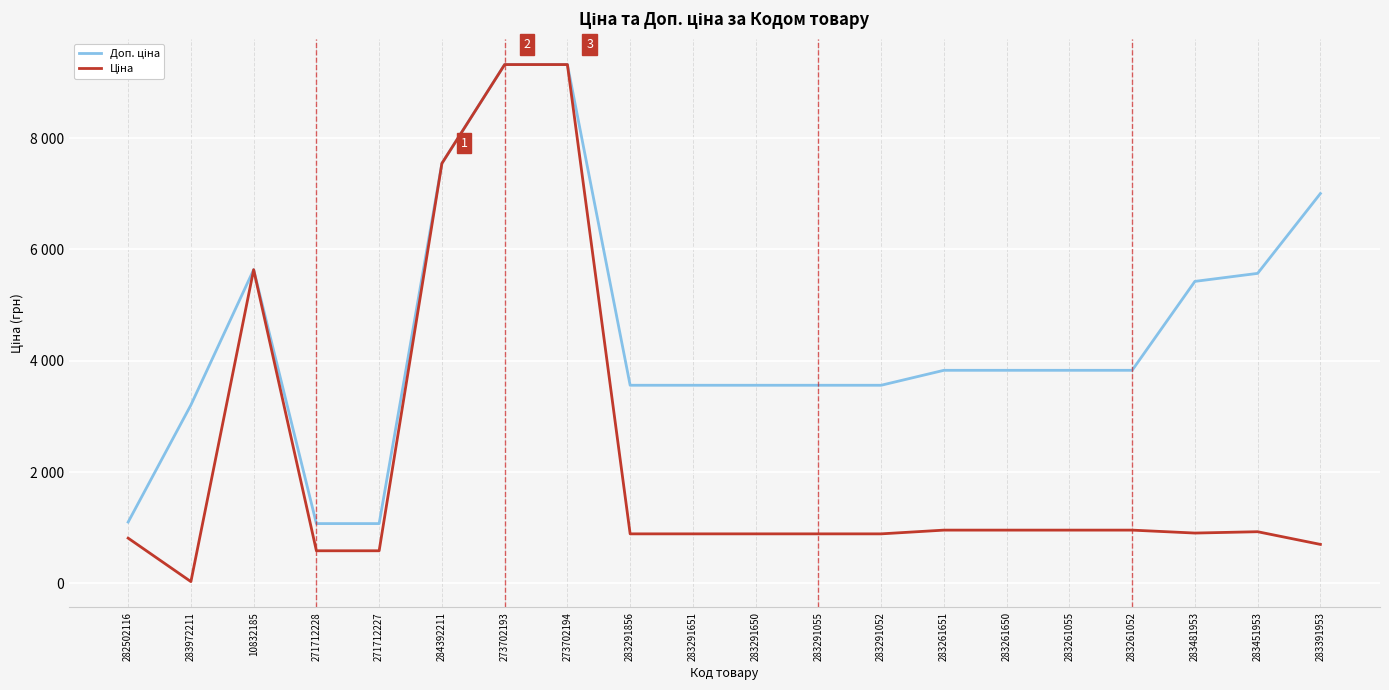

Is this an area chart (filled region under the line)?

No